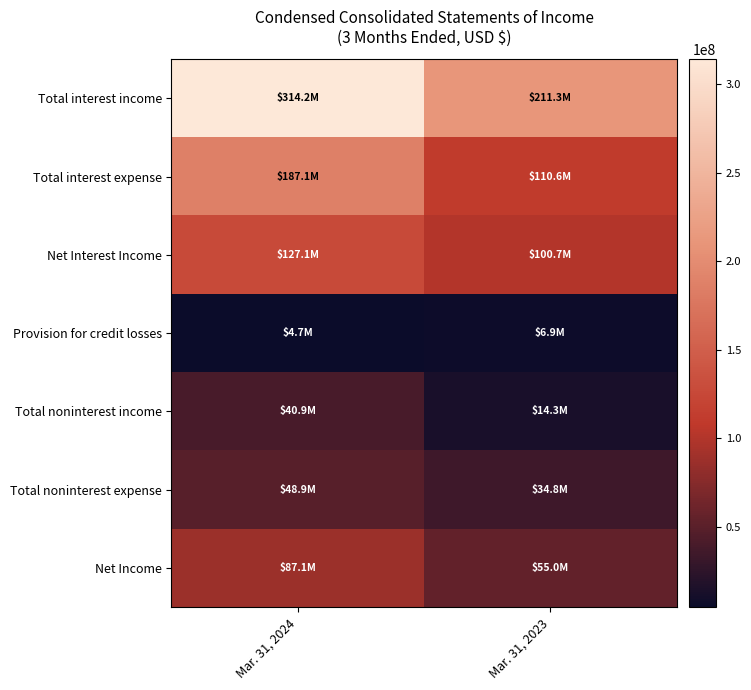

Which category has the lowest value across all series?

Mar. 31, 2024